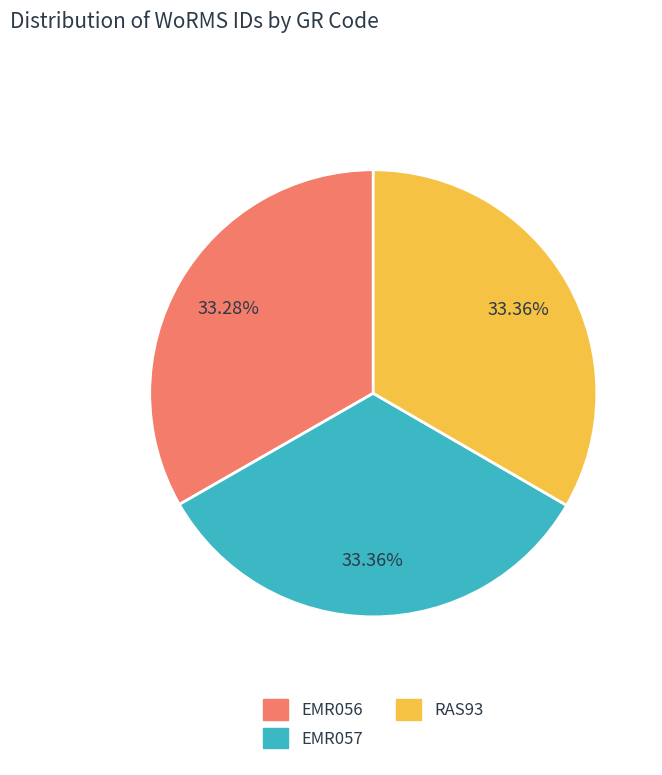

Is there any slice that represents more than half of the pie?

No